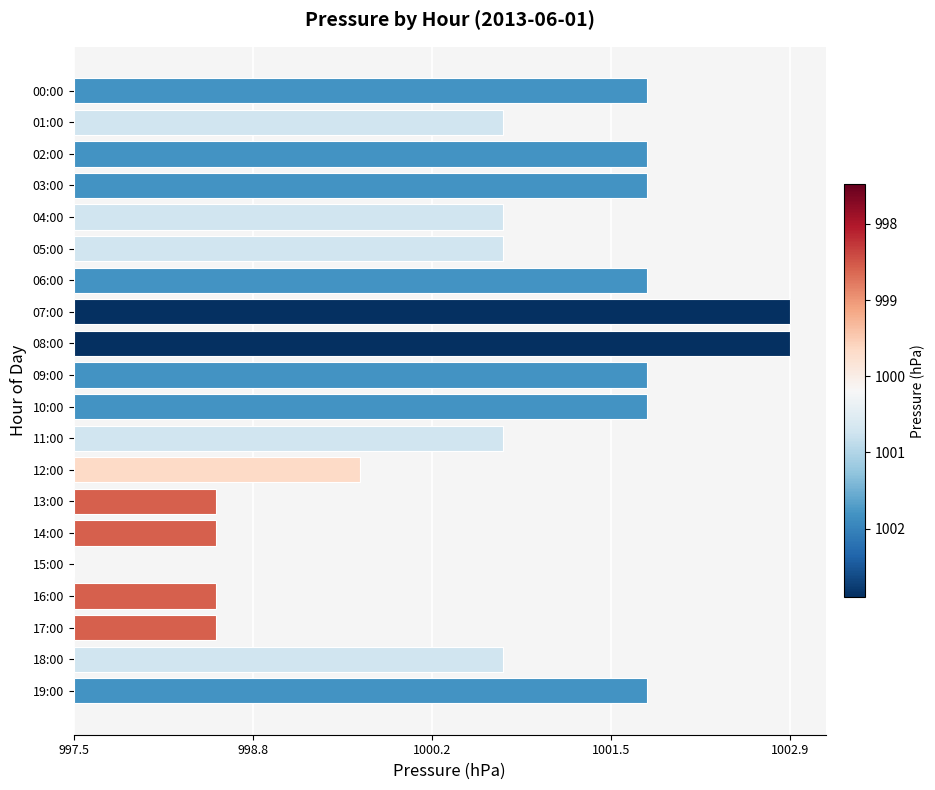

Does the chart contain stacked bars?

No